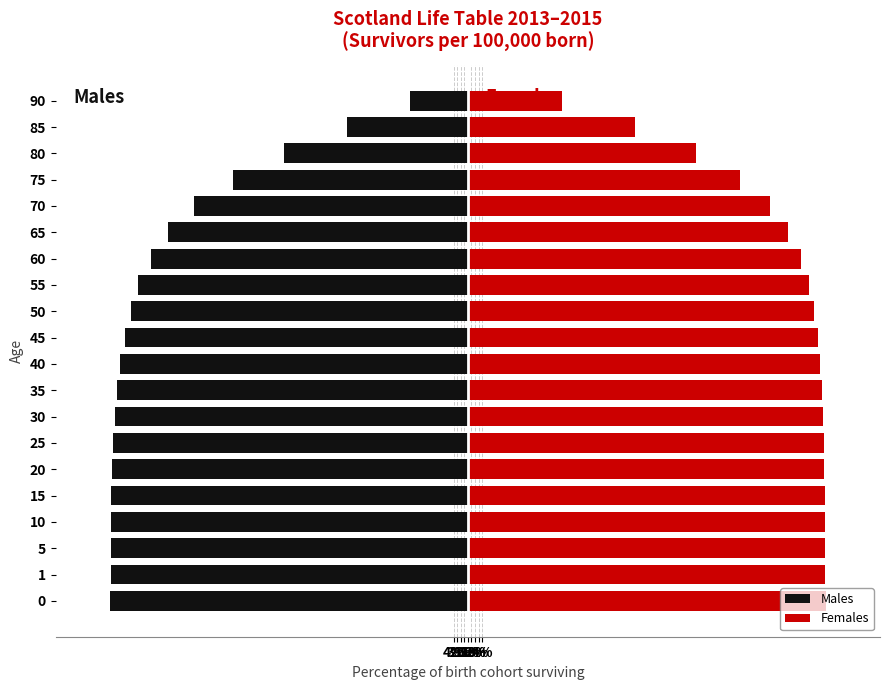

What are all the series names shown in the legend?

Males, Females